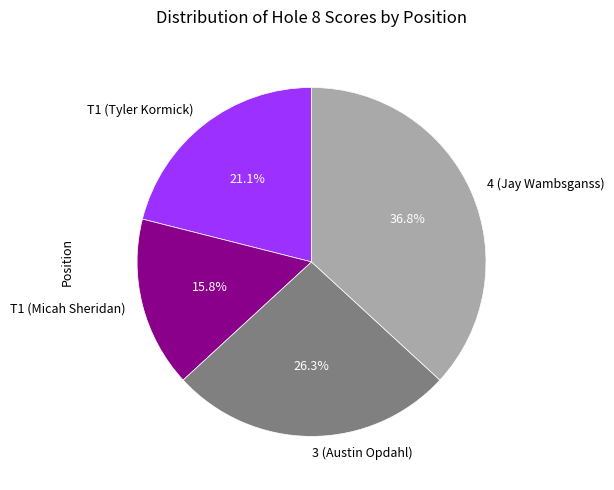

Which category has the biggest portion of the pie?

4 (Jay Wambsganss)